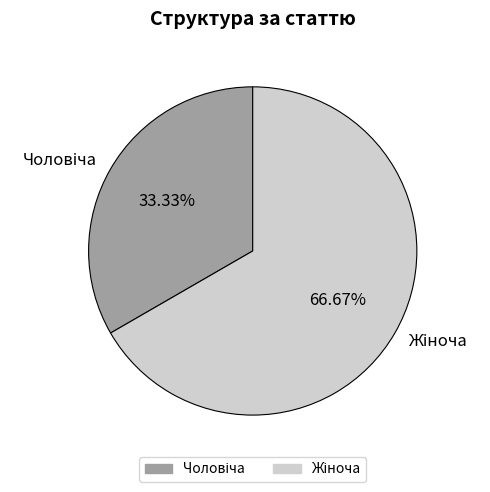

Is there any slice that represents more than half of the pie?

Yes